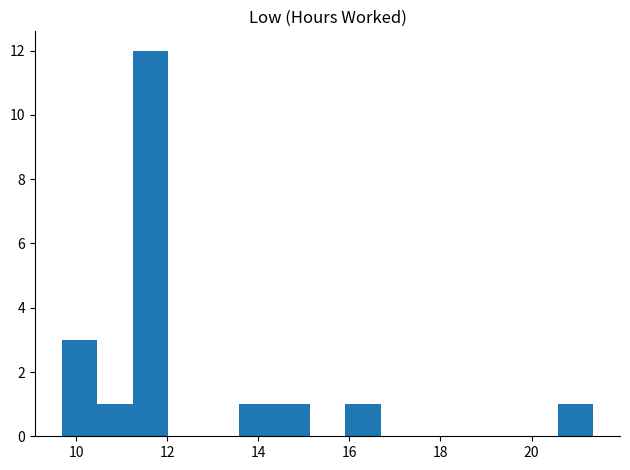

Read against the x-axis, roughly where is the centre of the tallest bar?

11.6